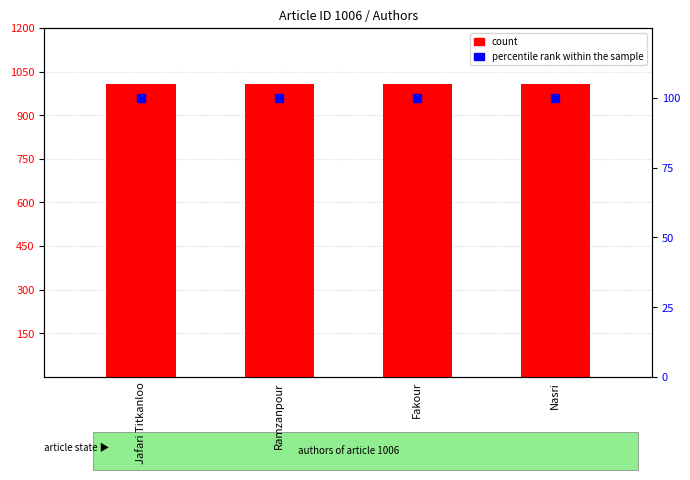

At which category is the sum across all series the highest?

Jafari Titkanloo